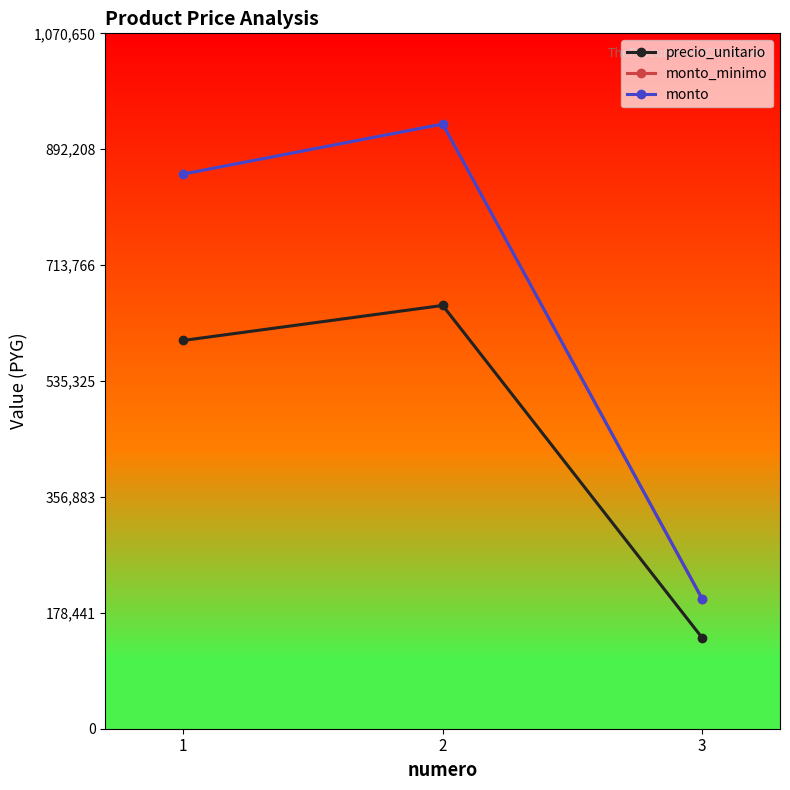

Where does the precio_unitario series first go above 597800?

2